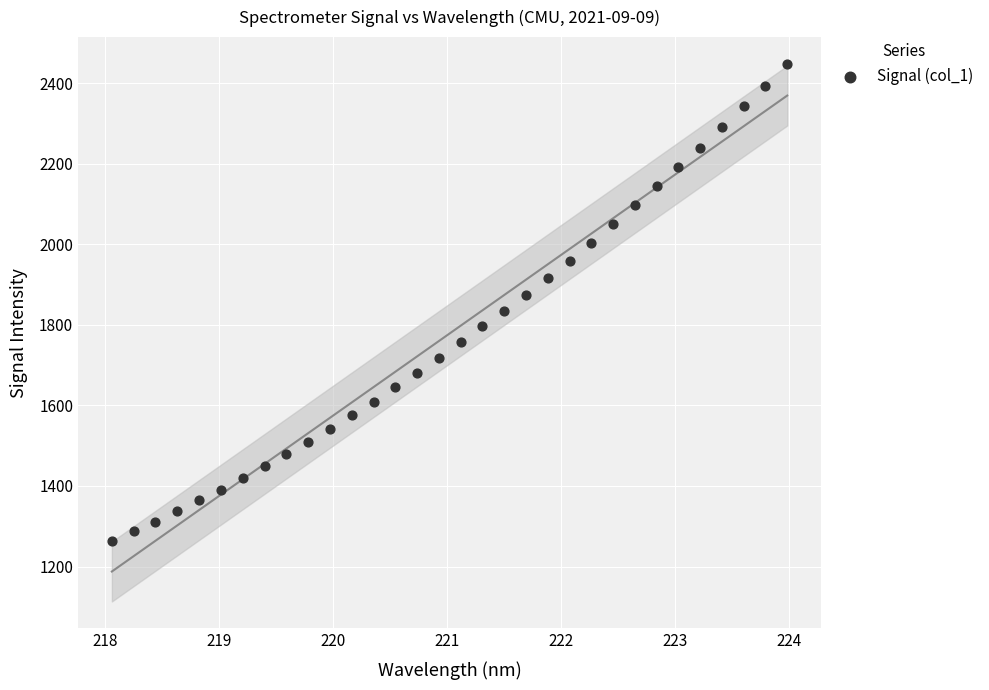

What is the range of Y values (max minus min)?

1184.0